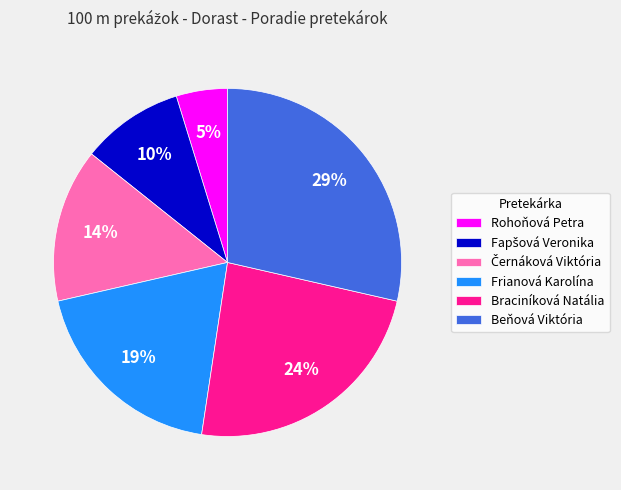

Which category has the biggest portion of the pie?

Beňová Viktória